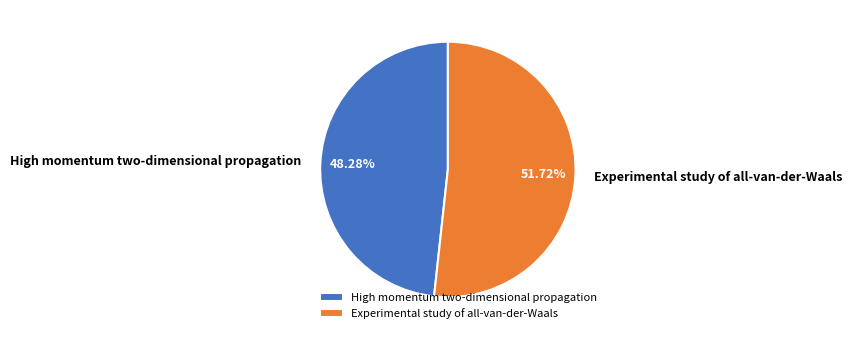

Does Experimental study of all-van-der-Waals represent more than half of the total?

Yes